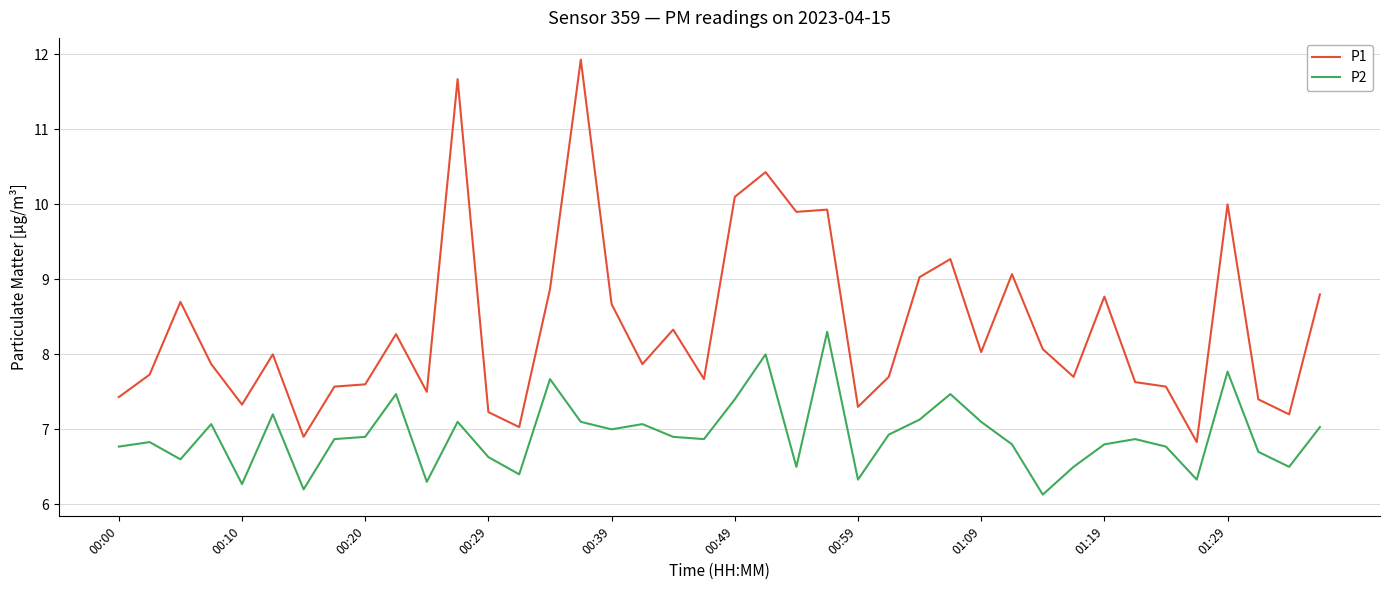

Which series has the largest range (max minus min)?

P1